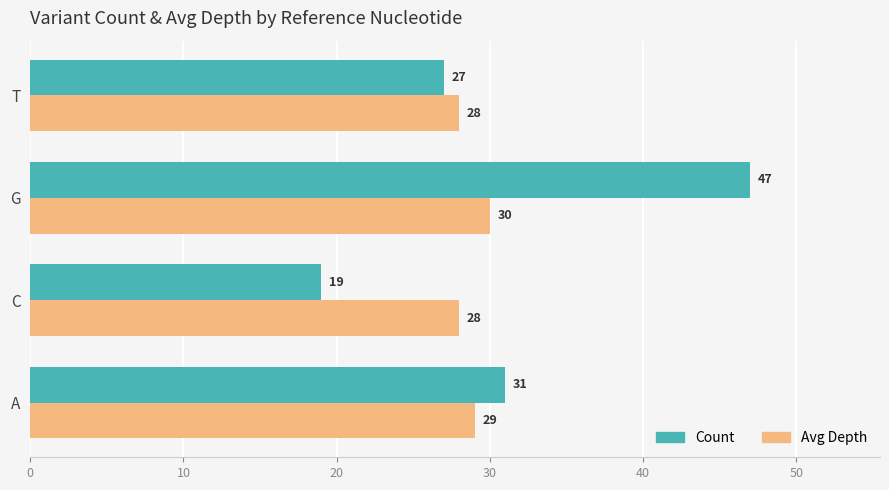

What is the sum of all Avg Depth values?

115